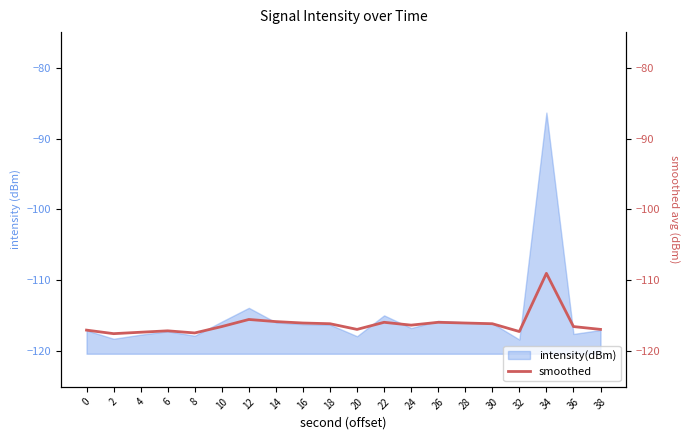

Is it true that the value at 12 is -115.5?

True